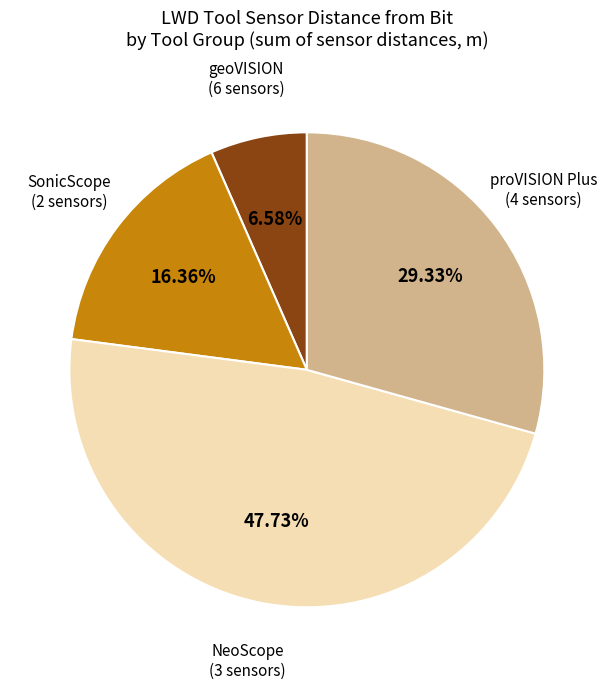

Does any single category account for the majority?

No